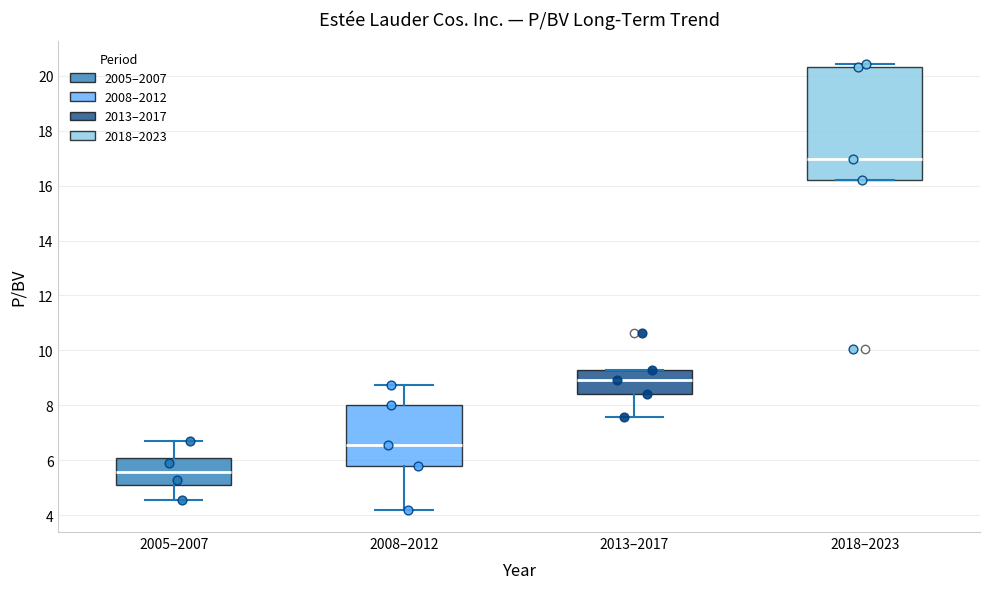

Which box is the tallest, from its lower edge to its upper edge?

2018–2023